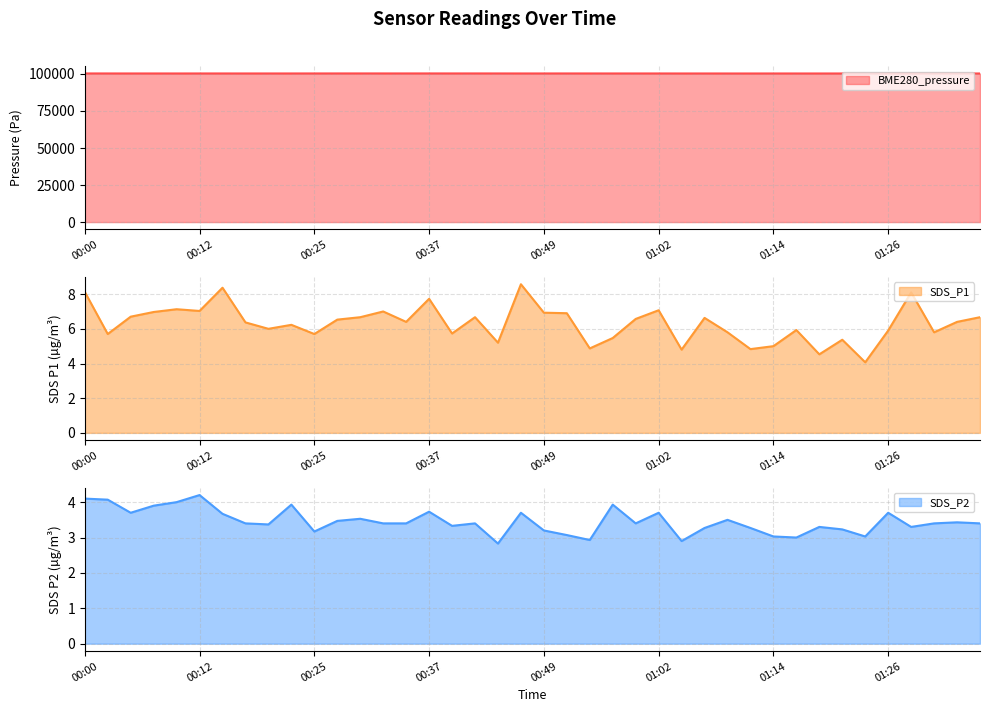

How many distinct data groups are displayed?

3